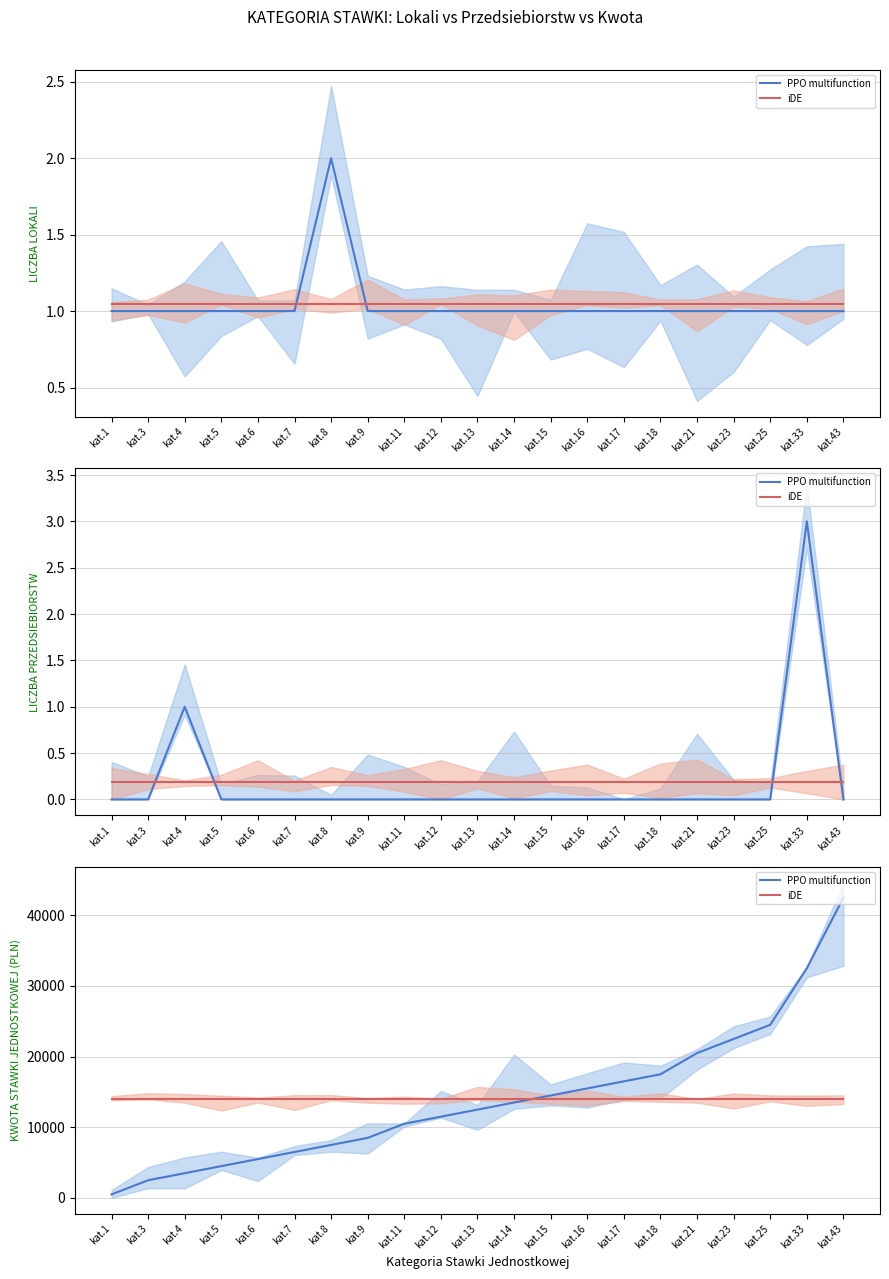

At which category does the chart reach its peak across all series?

kat.43